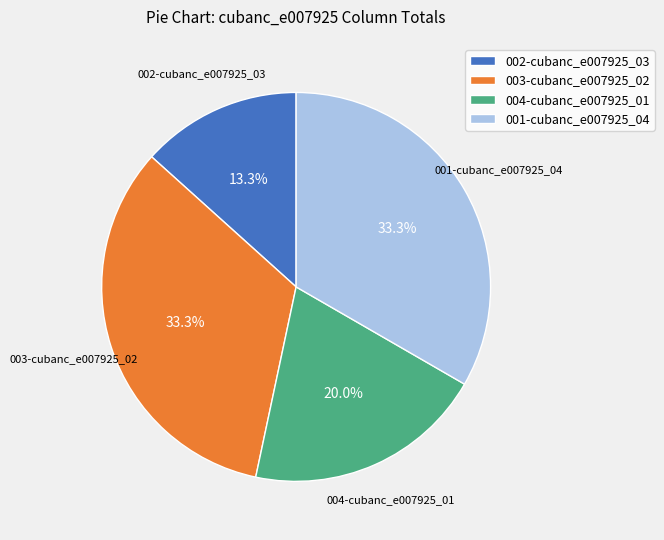

Approximately how many times larger is the value at 001-cubanc_e007925_04 compared to 002-cubanc_e007925_03?

2.5